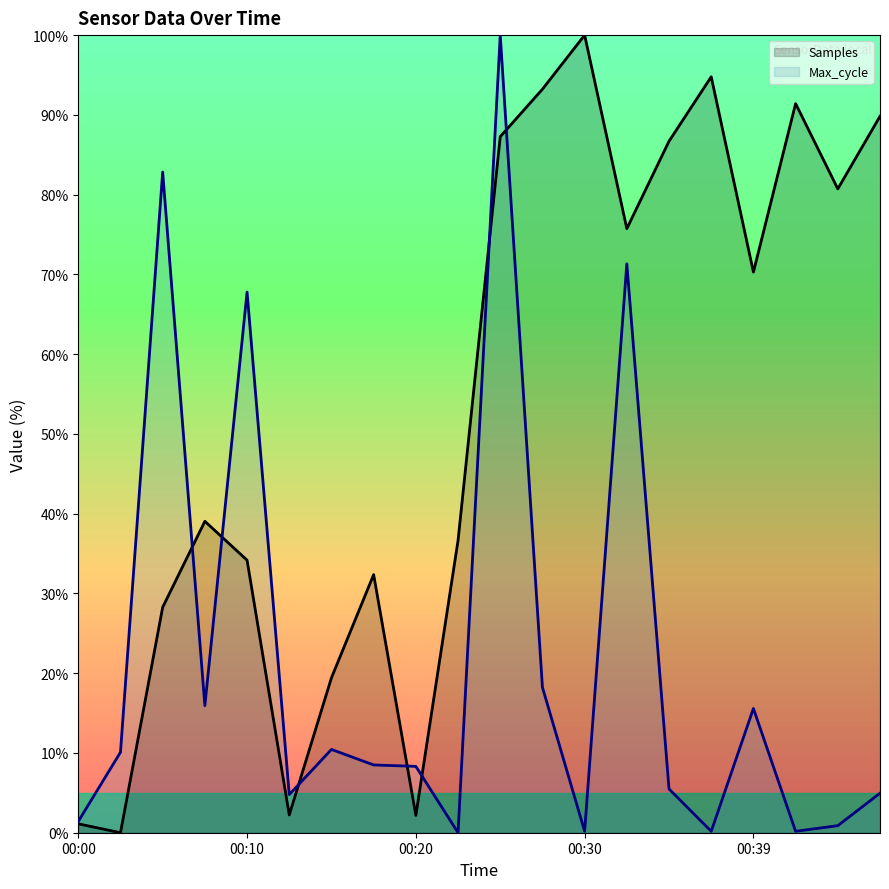

Where is the first local minimum for Max_cycle?

00:07